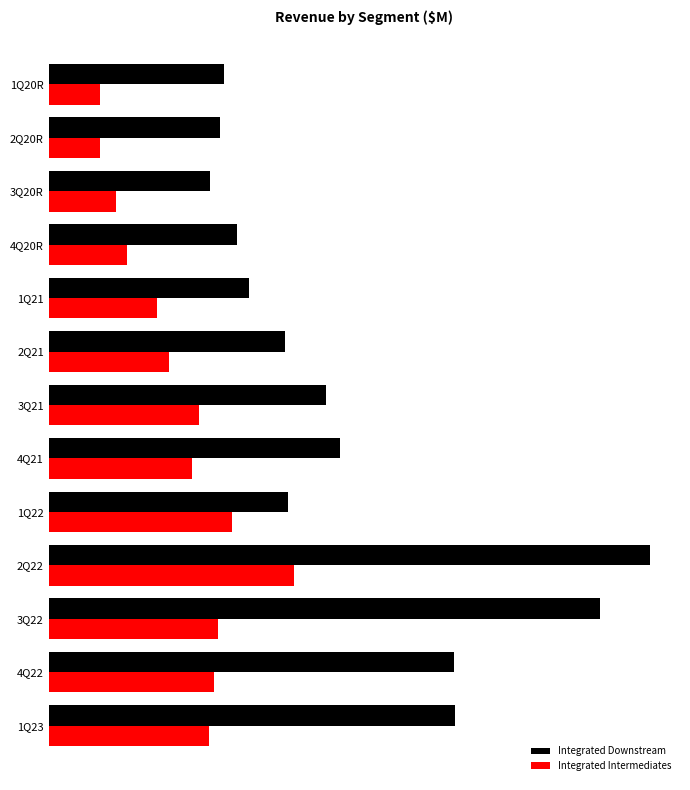

List the series in order of their peak value, highest first.

Integrated Downstream, Integrated Intermediates